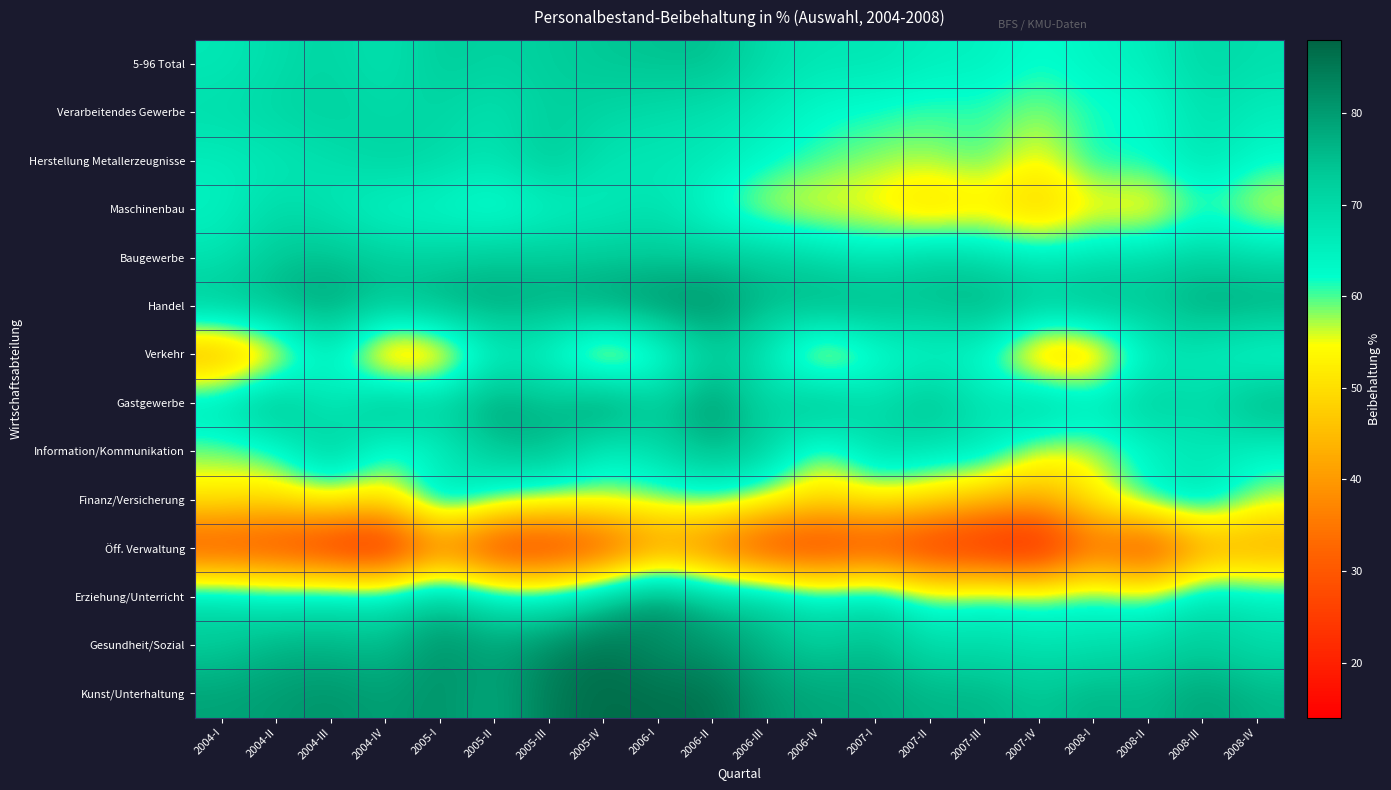

Reading left to right, extract all data points from this chart.

5-96 Total: 2004-I=66.9	2004-II=69.4	2004-III=71.2	2004-IV=67.8	2005-I=72.9	2005-II=71.3	2005-III=72.4	2005-IV=73.7	2006-I=74.4	2006-II=75.0	2006-III=69.4	2006-IV=67.2	2007-I=67.6	2007-II=65.3	2007-III=65.0	2007-IV=61.8	2008-I=64.3	2008-II=65.4	2008-III=70.7	2008-IV=68.7
Verarbeitendes Gewerbe: 2004-I=69.2	2004-II=70.7	2004-III=72.0	2004-IV=69.9	2005-I=71.0	2005-II=67.8	2005-III=72.4	2005-IV=70.8	2006-I=69.4	2006-II=68.0	2006-III=65.9	2006-IV=62.3	2007-I=61.4	2007-II=59.9	2007-III=60.9	2007-IV=57.6	2008-I=61.6	2008-II=61.4	2008-III=68.8	2008-IV=65.7
Herstellung Metallerzeugnisse: 2004-I=65.7	2004-II=66.9	2004-III=68.5	2004-IV=71.7	2005-I=69.8	2005-II=67.4	2005-III=73.9	2005-IV=67.3	2006-I=66.9	2006-II=66.9	2006-III=63.0	2006-IV=60.2	2007-I=58.2	2007-II=57.4	2007-III=60.9	2007-IV=52.8	2008-I=63.6	2008-II=62.3	2008-III=68.3	2008-IV=62.6
Maschinenbau: 2004-I=64.5	2004-II=70.1	2004-III=67.2	2004-IV=63.0	2005-I=63.2	2005-II=59.7	2005-III=64.0	2005-IV=65.6	2006-I=68.7	2006-II=61.3	2006-III=54.8	2006-IV=53.6	2007-I=52.7	2007-II=47.1	2007-III=51.1	2007-IV=45.6	2008-I=53.1	2008-II=49.4	2008-III=60.8	2008-IV=54.0
Baugewerbe: 2004-I=67.8	2004-II=73.8	2004-III=75.1	2004-IV=72.3	2005-I=71.6	2005-II=74.2	2005-III=73.4	2005-IV=73.5	2006-I=73.3	2006-II=73.8	2006-III=73.7	2006-IV=70.2	2007-I=67.3	2007-II=73.0	2007-III=70.3	2007-IV=66.1	2008-I=68.6	2008-II=70.4	2008-III=72.4	2008-IV=70.0
Handel: 2004-I=74.6	2004-II=76.7	2004-III=79.3	2004-IV=74.6	2005-I=78.5	2005-II=78.6	2005-III=77.2	2005-IV=79.7	2006-I=82.4	2006-II=82.9	2006-III=75.3	2006-IV=78.4	2007-I=77.0	2007-II=74.8	2007-III=78.5	2007-IV=73.6	2008-I=76.5	2008-II=73.6	2008-III=78.8	2008-IV=78.3
Verkehr: 2004-I=38.5	2004-II=48.5	2004-III=66.9	2004-IV=41.6	2005-I=45.5	2005-II=64.6	2005-III=62.4	2005-IV=46.9	2006-I=57.0	2006-II=72.1	2006-III=66.0	2006-IV=47.6	2007-I=59.8	2007-II=62.6	2007-III=61.6	2007-IV=42.7	2008-I=43.9	2008-II=64.7	2008-III=65.4	2008-IV=60.5
Gastgewerbe: 2004-I=69.4	2004-II=79.0	2004-III=63.9	2004-IV=78.9	2005-I=72.6	2005-II=80.6	2005-III=74.7	2005-IV=84.0	2006-I=72.6	2006-II=82.4	2006-III=69.7	2006-IV=78.8	2007-I=68.8	2007-II=77.1	2007-III=66.6	2007-IV=75.3	2008-I=68.0	2008-II=74.0	2008-III=69.1	2008-IV=78.5
Information/Kommunikation: 2004-I=58.0	2004-II=60.6	2004-III=75.4	2004-IV=59.1	2005-I=64.0	2005-II=73.6	2005-III=76.7	2005-IV=63.8	2006-I=69.4	2006-II=76.5	2006-III=72.4	2006-IV=56.0	2007-I=70.3	2007-II=66.8	2007-III=67.4	2007-IV=54.4	2008-I=55.5	2008-II=63.0	2008-III=67.0	2008-IV=63.6
Finanz/Versicherung: 2004-I=52.5	2004-II=50.4	2004-III=54.8	2004-IV=50.8	2005-I=69.9	2005-II=61.0	2005-III=57.1	2005-IV=58.2	2006-I=58.4	2006-II=61.2	2006-III=56.1	2006-IV=49.9	2007-I=53.0	2007-II=49.7	2007-III=44.9	2007-IV=42.7	2008-I=53.3	2008-II=64.4	2008-III=68.6	2008-IV=57.4
Öff. Verwaltung: 2004-I=24.5	2004-II=23.9	2004-III=18.8	2004-IV=14.5	2005-I=33.3	2005-II=20.1	2005-III=20.5	2005-IV=24.3	2006-I=37.0	2006-II=31.1	2006-III=21.6	2006-IV=21.8	2007-I=24.0	2007-II=20.3	2007-III=17.9	2007-IV=14.1	2008-I=32.1	2008-II=20.6	2008-III=38.4	2008-IV=39.4
Erziehung/Unterricht: 2004-I=70.1	2004-II=66.8	2004-III=69.2	2004-IV=67.5	2005-I=75.8	2005-II=67.0	2005-III=65.4	2005-IV=74.2	2006-I=83.7	2006-II=74.2	2006-III=73.5	2006-IV=65.4	2007-I=70.7	2007-II=60.1	2007-III=64.0	2007-IV=61.6	2008-I=64.0	2008-II=59.7	2008-III=70.0	2008-IV=66.3
Gesundheit/Sozial: 2004-I=72.6	2004-II=76.6	2004-III=76.4	2004-IV=74.7	2005-I=81.9	2005-II=78.7	2005-III=82.8	2005-IV=86.4	2006-I=81.3	2006-II=80.9	2006-III=75.5	2006-IV=72.3	2007-I=75.8	2007-II=68.9	2007-III=69.4	2007-IV=67.6	2008-I=68.2	2008-II=70.3	2008-III=72.6	2008-IV=69.2
Kunst/Unterhaltung: 2004-I=79.1	2004-II=80.0	2004-III=81.5	2004-IV=79.2	2005-I=81.8	2005-II=77.5	2005-III=84.9	2005-IV=87.1	2006-I=86.4	2006-II=86.2	2006-III=80.3	2006-IV=78.6	2007-I=78.2	2007-II=76.2	2007-III=76.5	2007-IV=73.5	2008-I=76.9	2008-II=75.0	2008-III=79.5	2008-IV=76.2